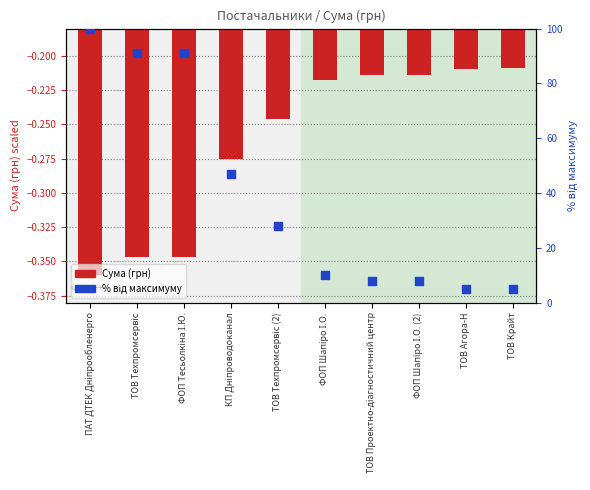

What is the total value across all series at ТОВ Техпромсервіс?

90.7